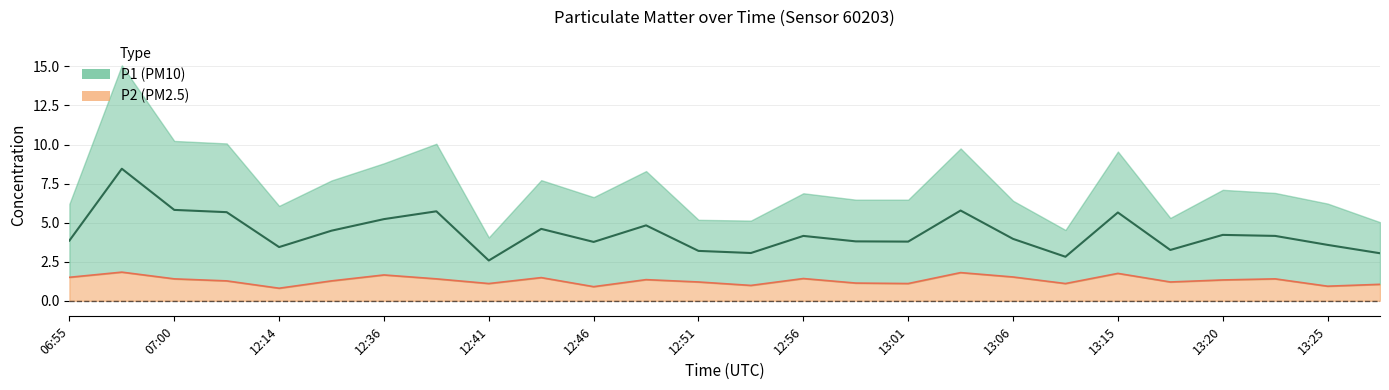

In P1, how many points are higher than both neighbors (excluding endpoints)?

8